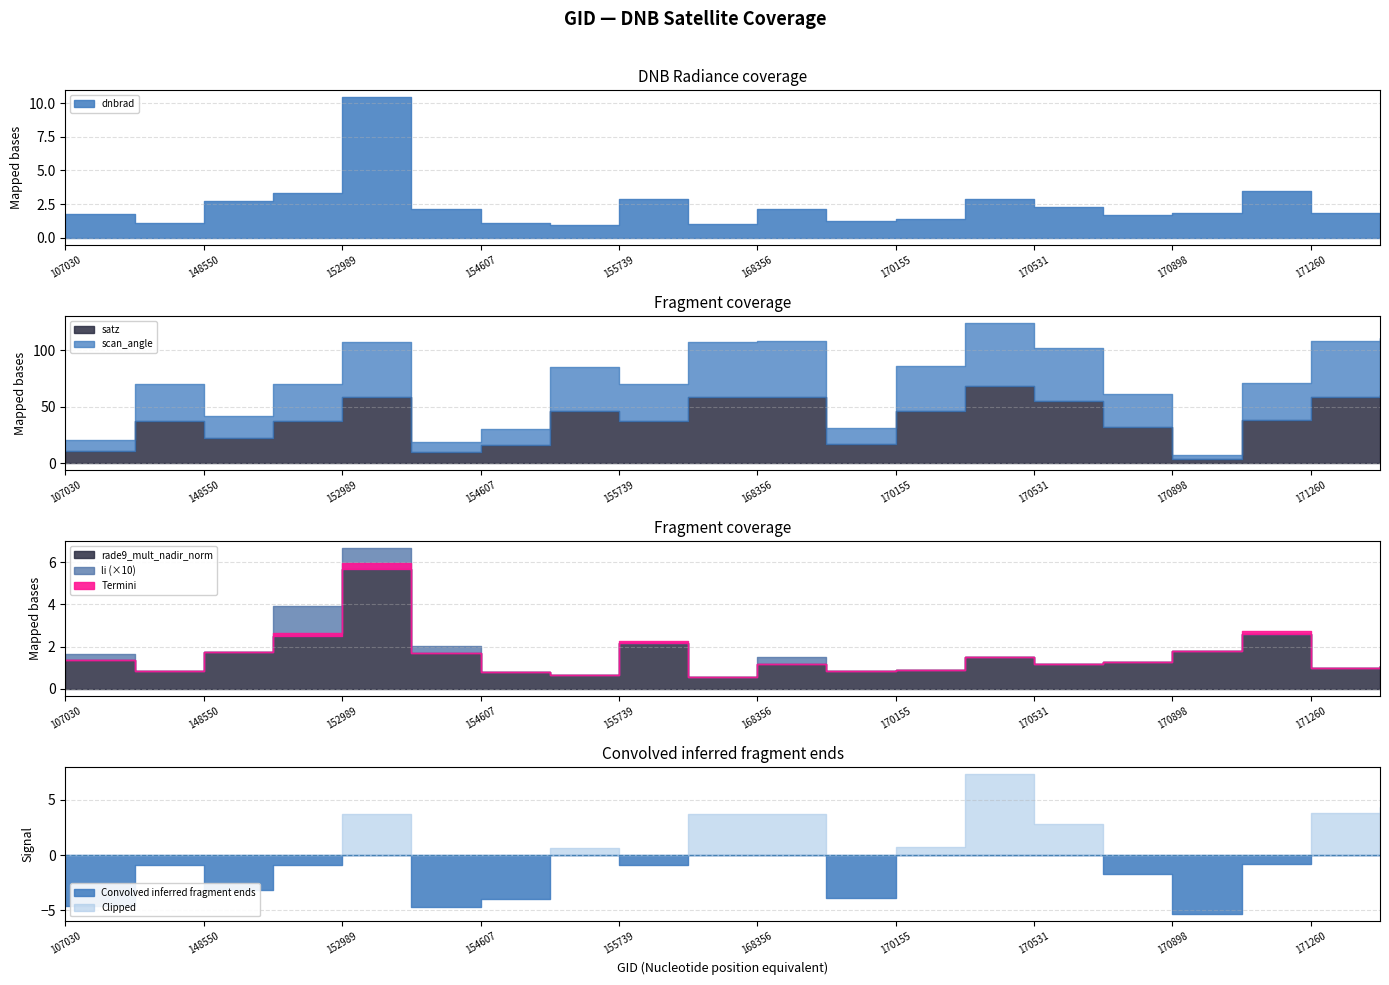

List the labels in order of rade9_mult_nadir_norm value, smallest first.

155924, 154803, 154607, 131476, 169981, 170155, 171260, 171454, 168356, 170531, 170716, 107030, 170350, 153478, 148550, 170898, 155739, 152809, 171079, 152989